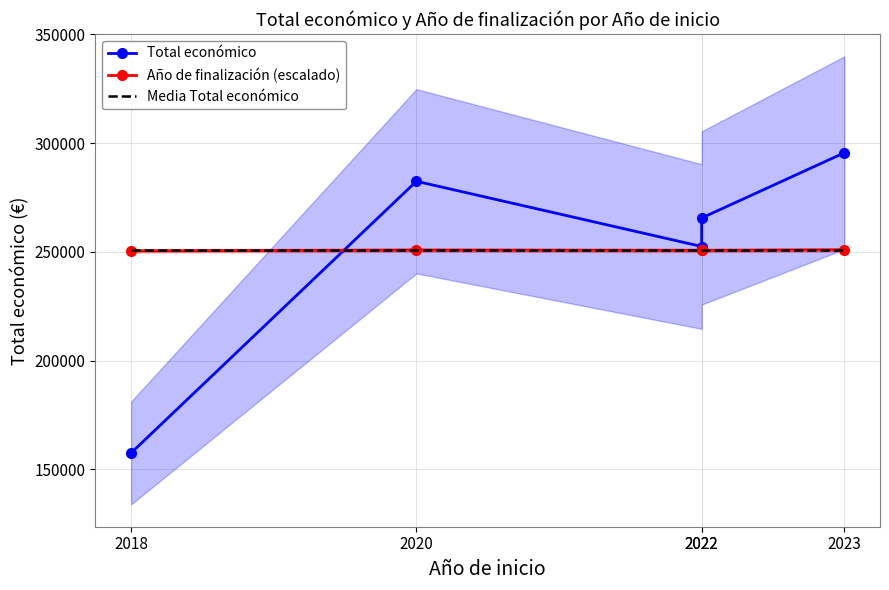

What value does the Total económico series have at 2018?

157500.0